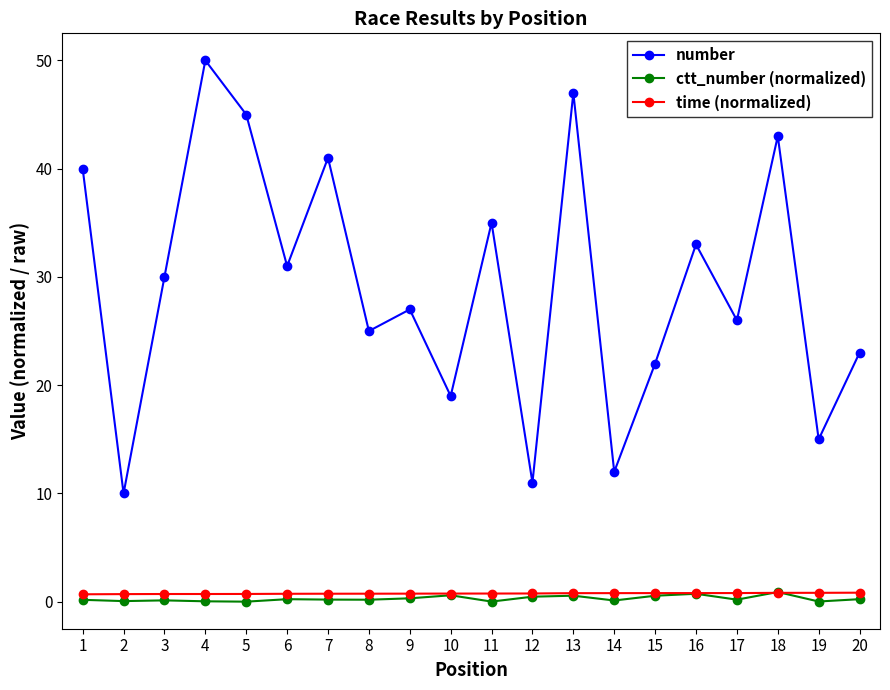

At which label does number reach its minimum?

2